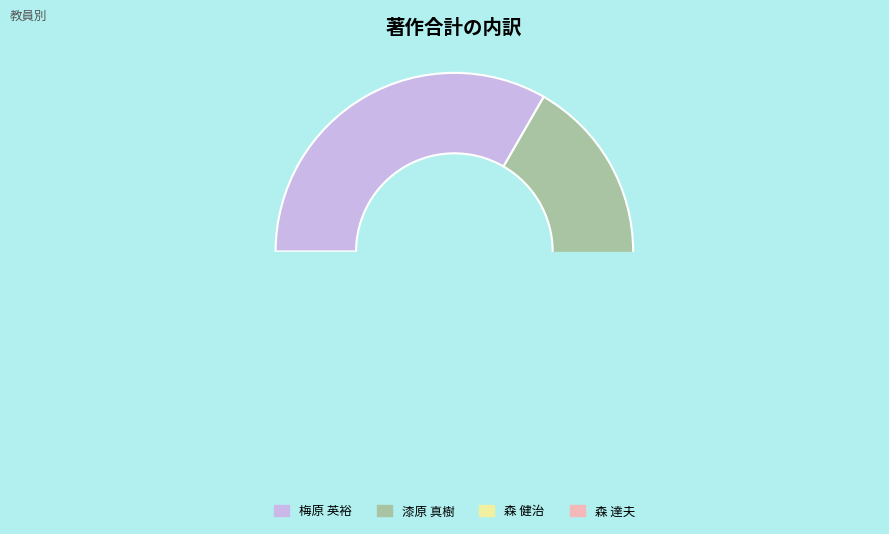

True or false: 森 達夫 accounts for 8% of the total.

False